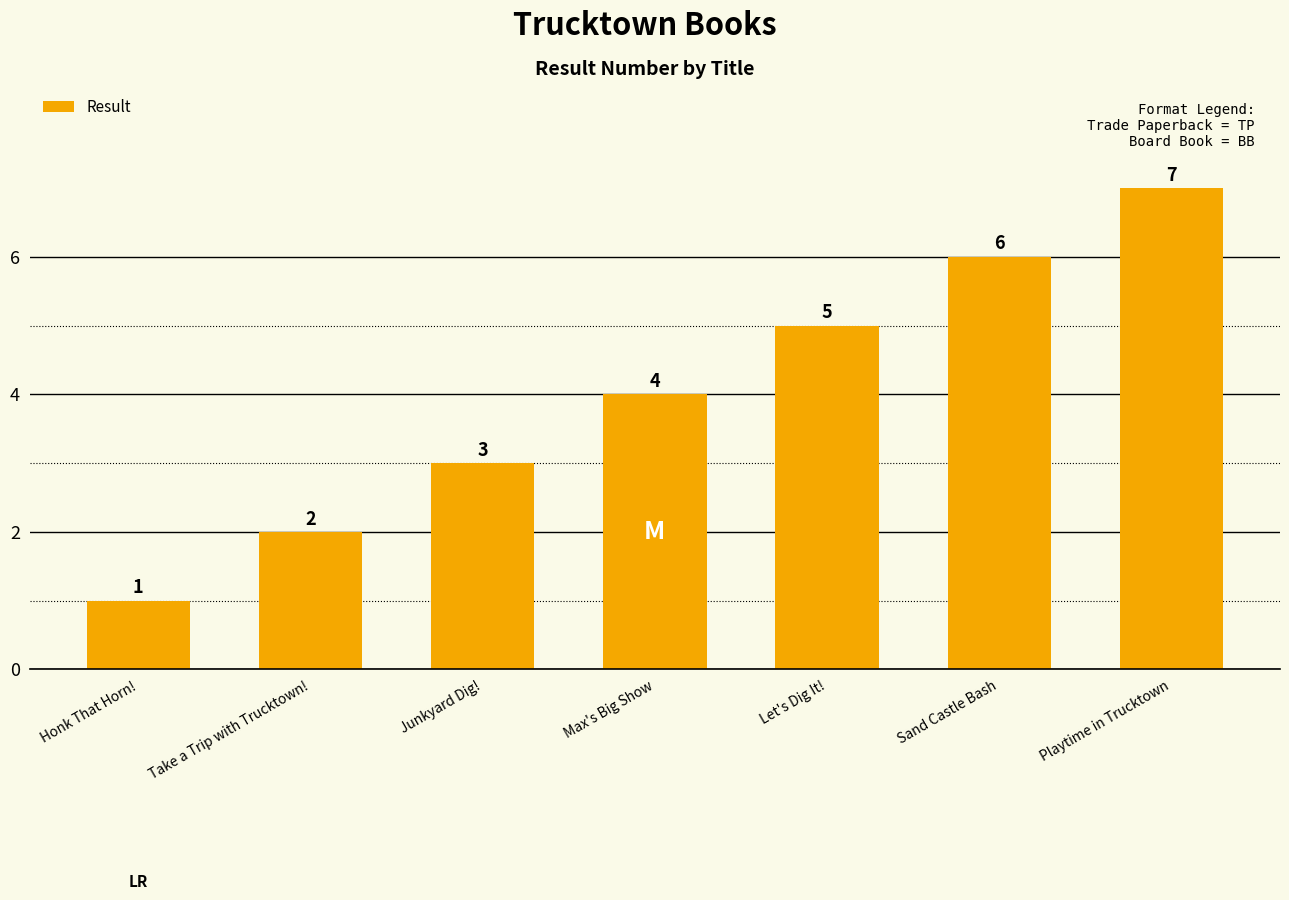

How many values are between 2 and 6?

5